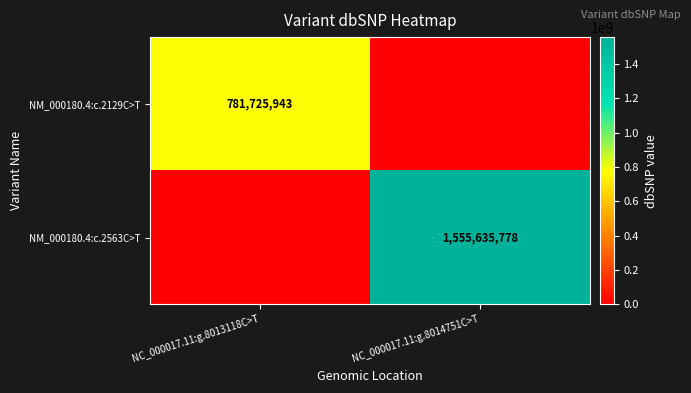

The NM_000180.4:c.2129C>T series shows 1140131395 at NC_000017.11:g.8013118C>T. True or false?

False